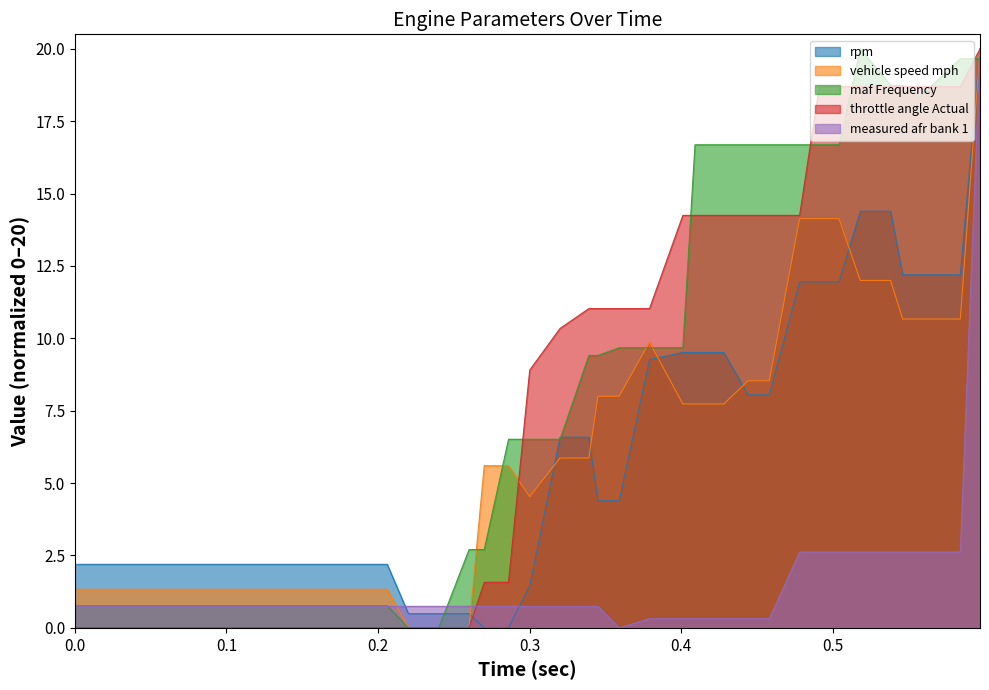

True or false: vehicle speed mph has more than 2 interior local peaks.

False